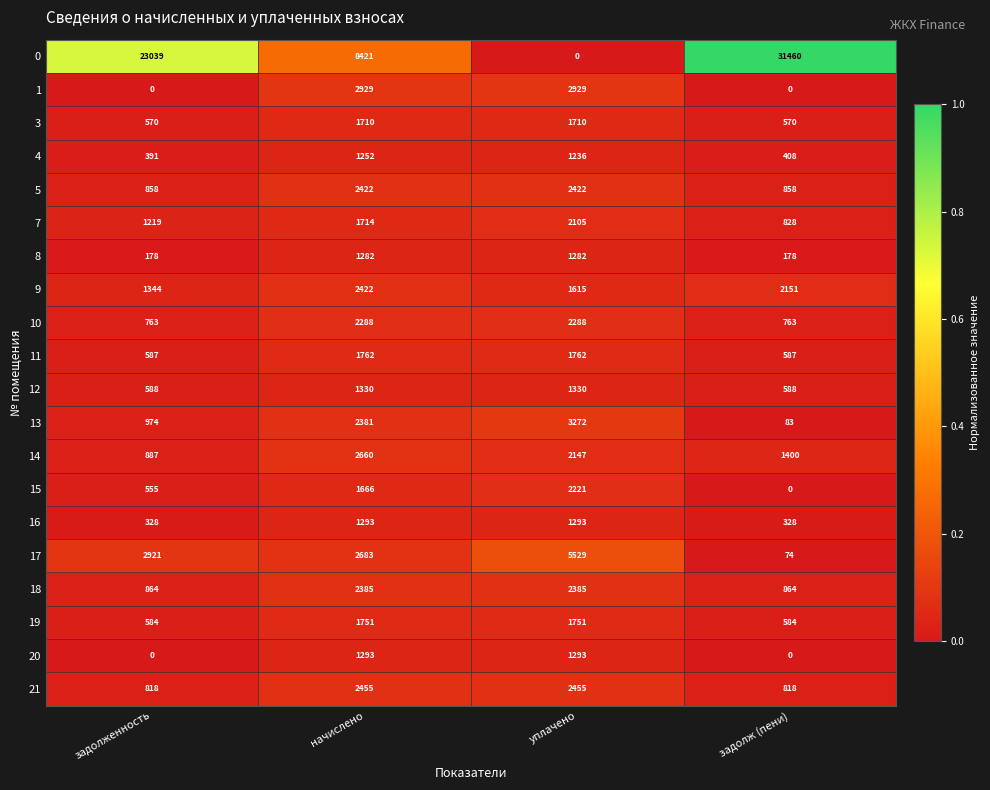

What is the difference between the 12 values at уплачено and задолженность?

742